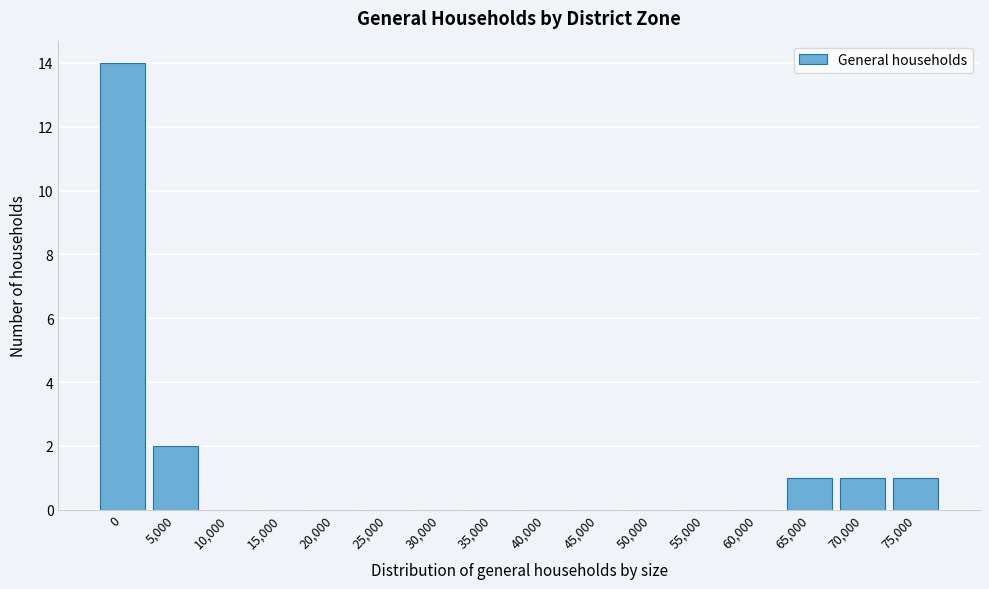

Reading left to right, transcribe all the data shown in this chart.

0=14	5,000=2	10,000=0	15,000=0	20,000=0	25,000=0	30,000=0	35,000=0	40,000=0	45,000=0	50,000=0	55,000=0	60,000=0	65,000=1	70,000=1	75,000=1